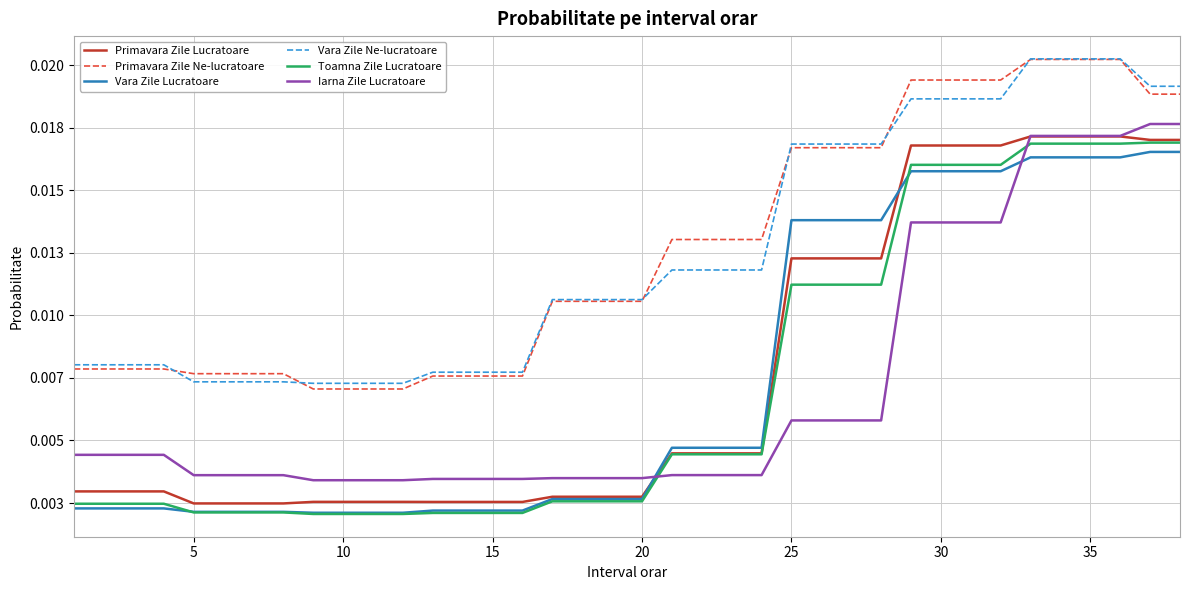

How many Vara Zile Ne-lucratoare values are between 0 and 1?

38